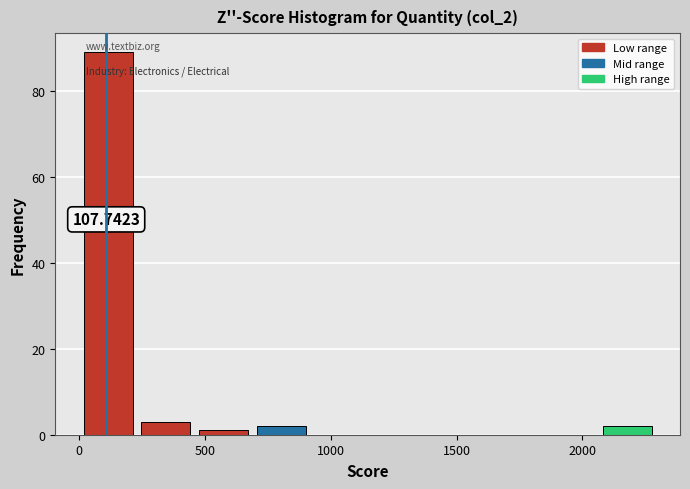

Which range on the x-axis has the tallest bar?

0 to 250